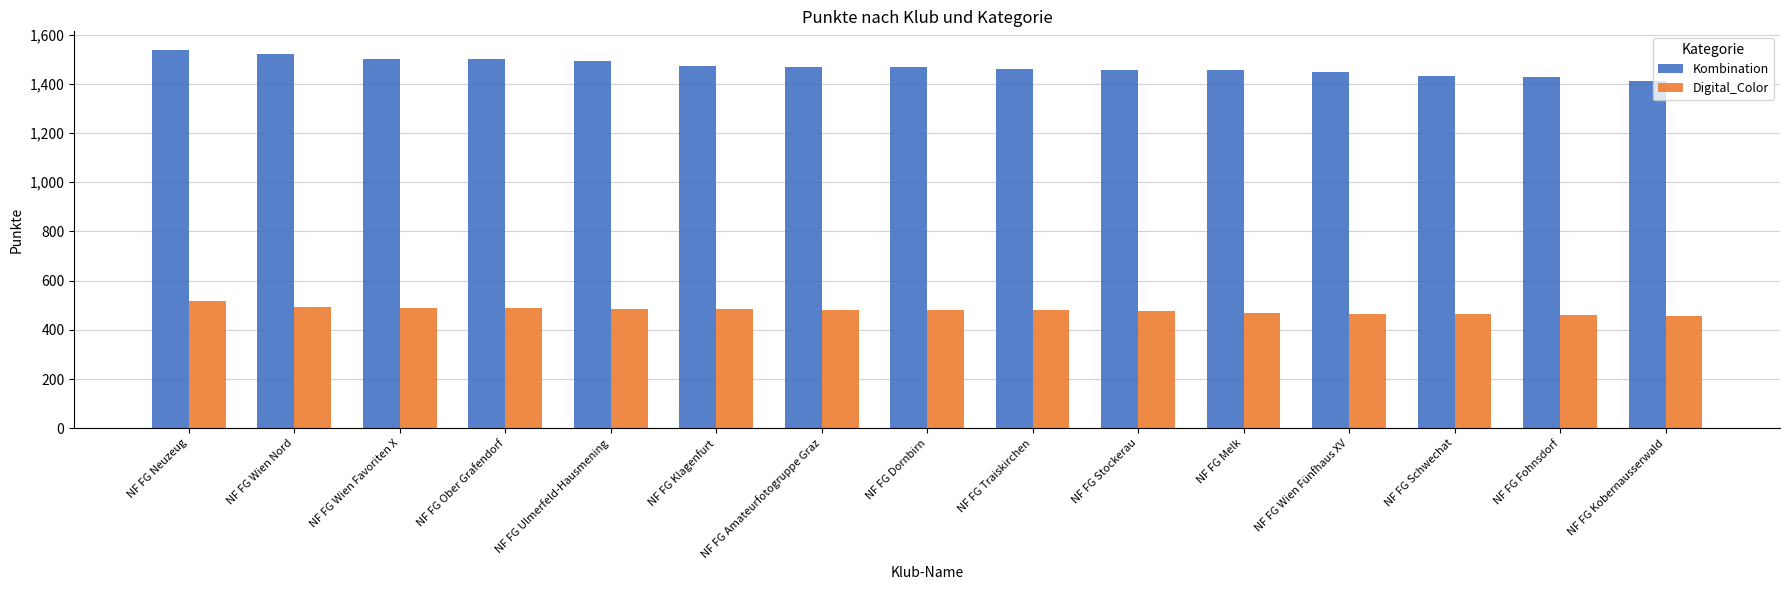

Which series has the widest spread of values?

Kombination